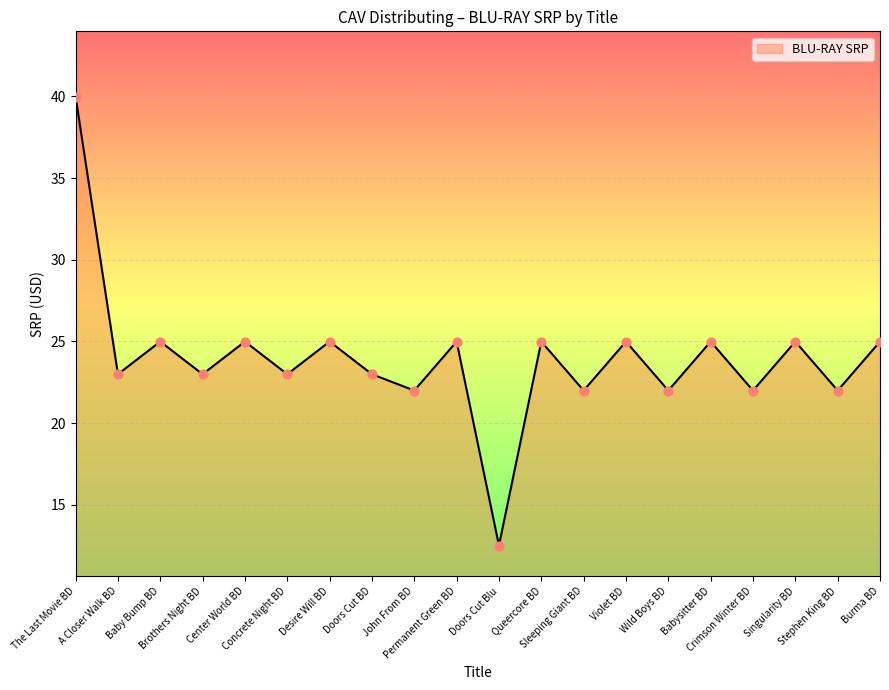

What is the change in value from John From BD to Singularity BD?

+3.0